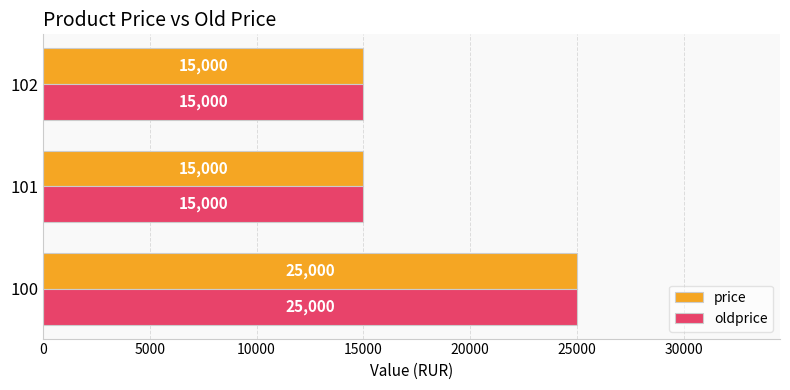

What is the minimum value shown in the chart?

15000